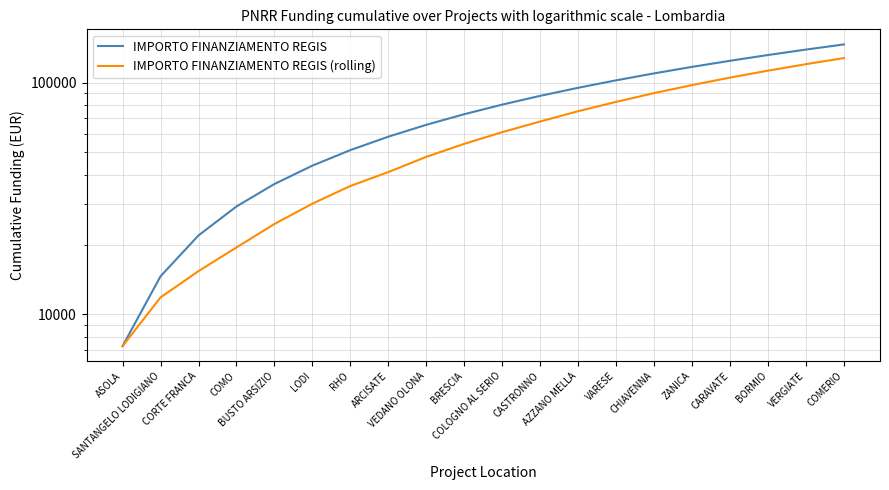

At which label does IMPORTO FINANZIAMENTO REGIS reach its peak?

COMERIO